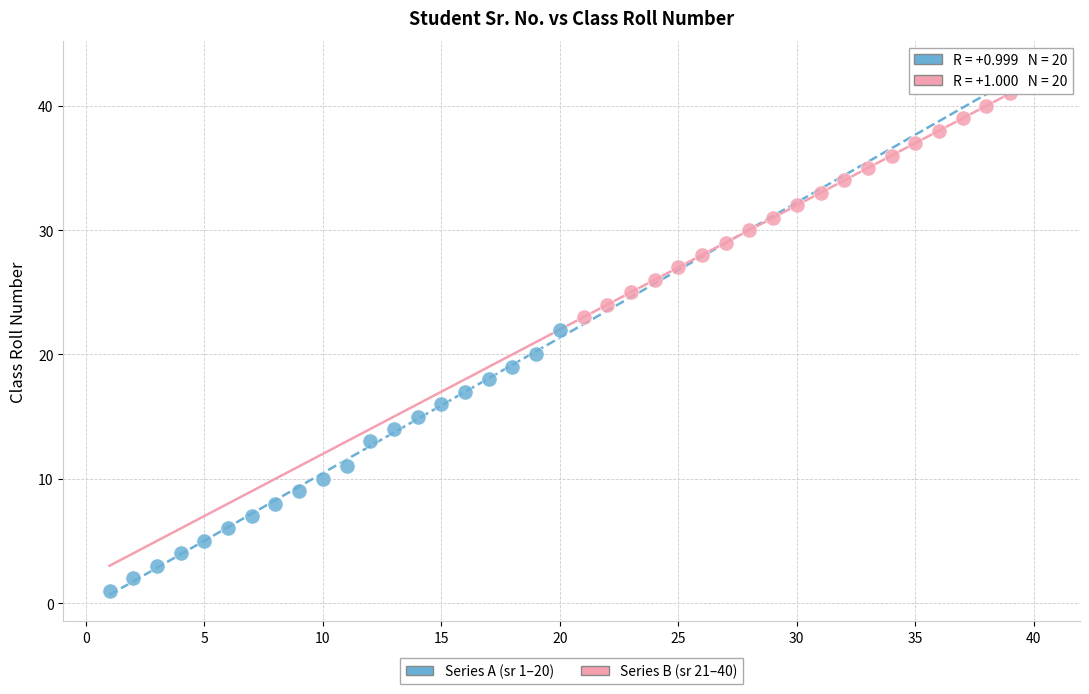

Which series contains the lowest Y value?

Series A (sr 1–20)